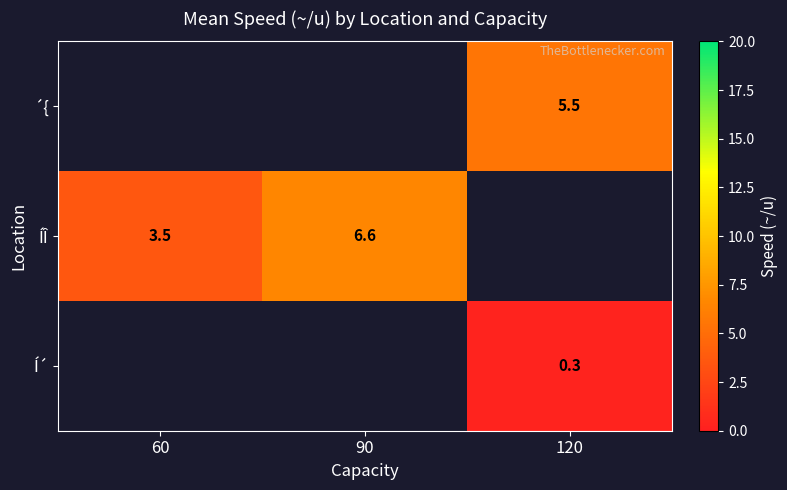

Is the value of Í´ at 90 greater than the value of ´{ at 60?

No